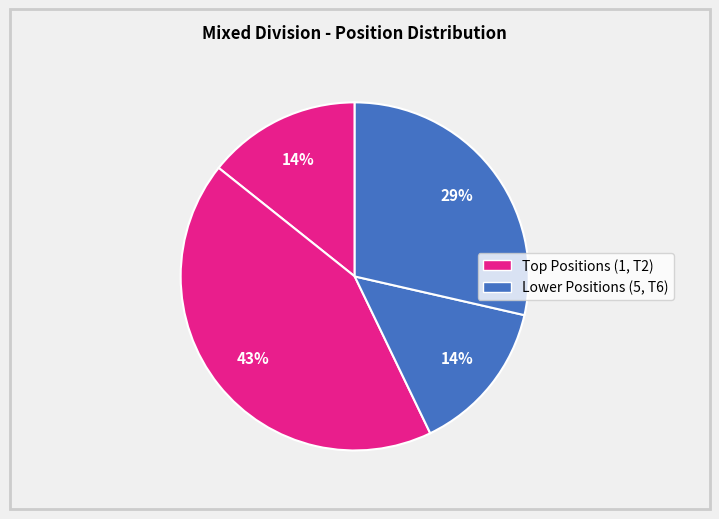

How many slices are in this pie chart?

4